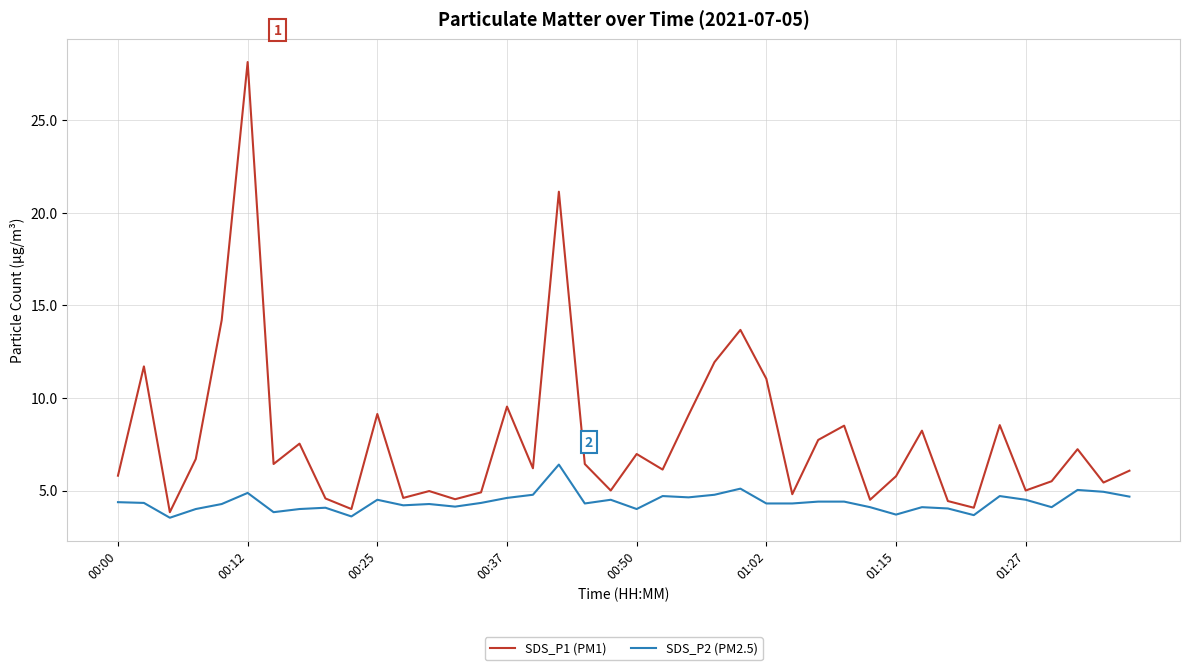

Which series has the largest total across all categories?

SDS_P1 (PM1)